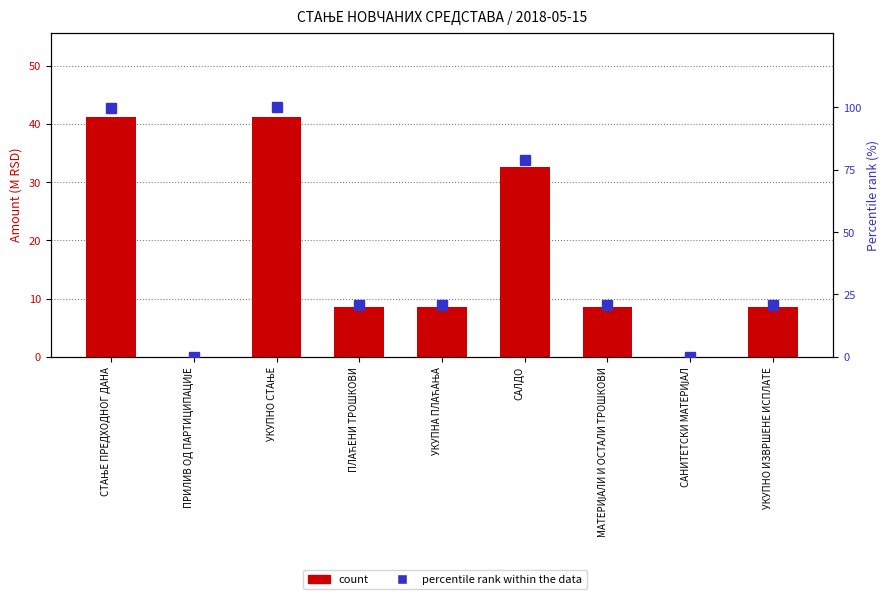

At how many categories does at least one series exceed 51?

3